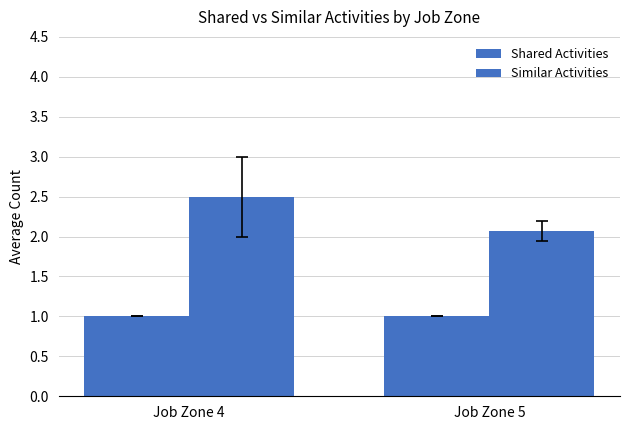

At which label is Shared Activities closest to 1?

Job Zone 4